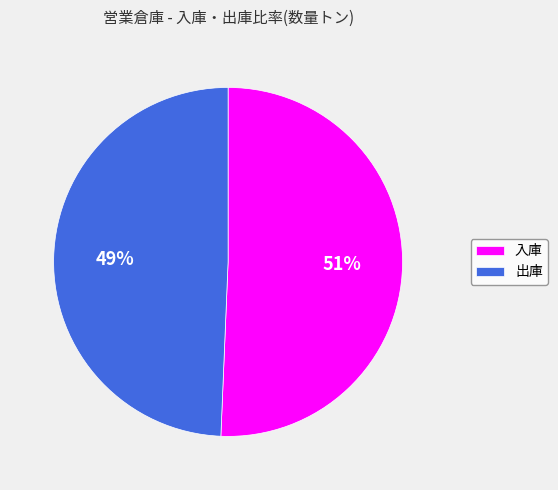

Which slice is the smallest?

出庫